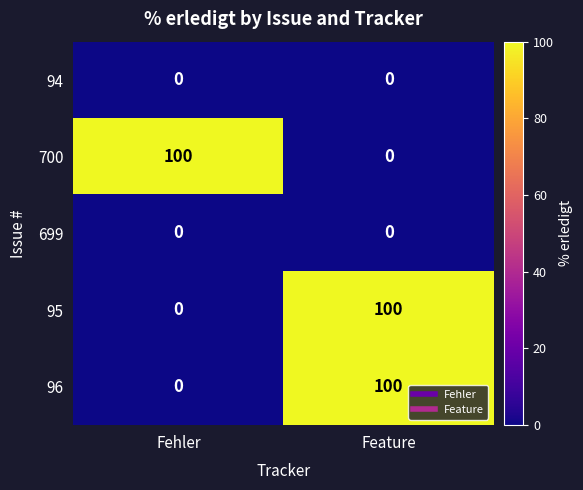

At which label does 95 reach its peak?

Feature